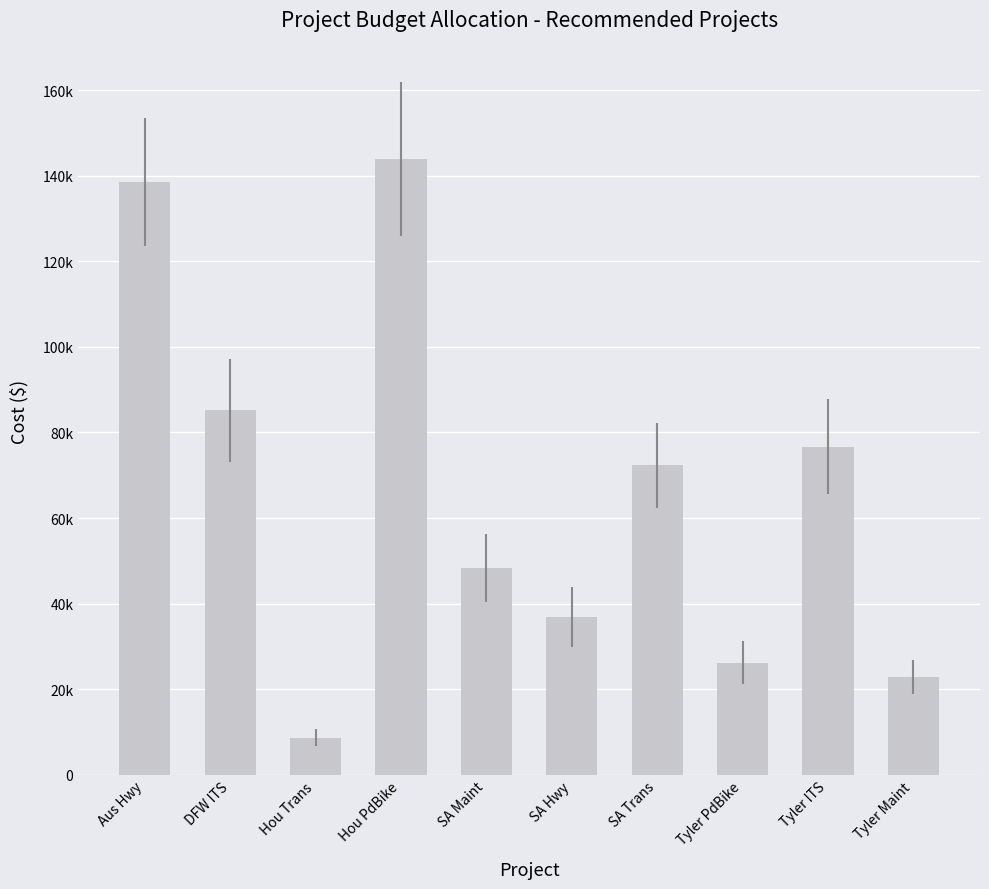

Which has a higher value, Hou PdBike or SA Maint?

Hou PdBike